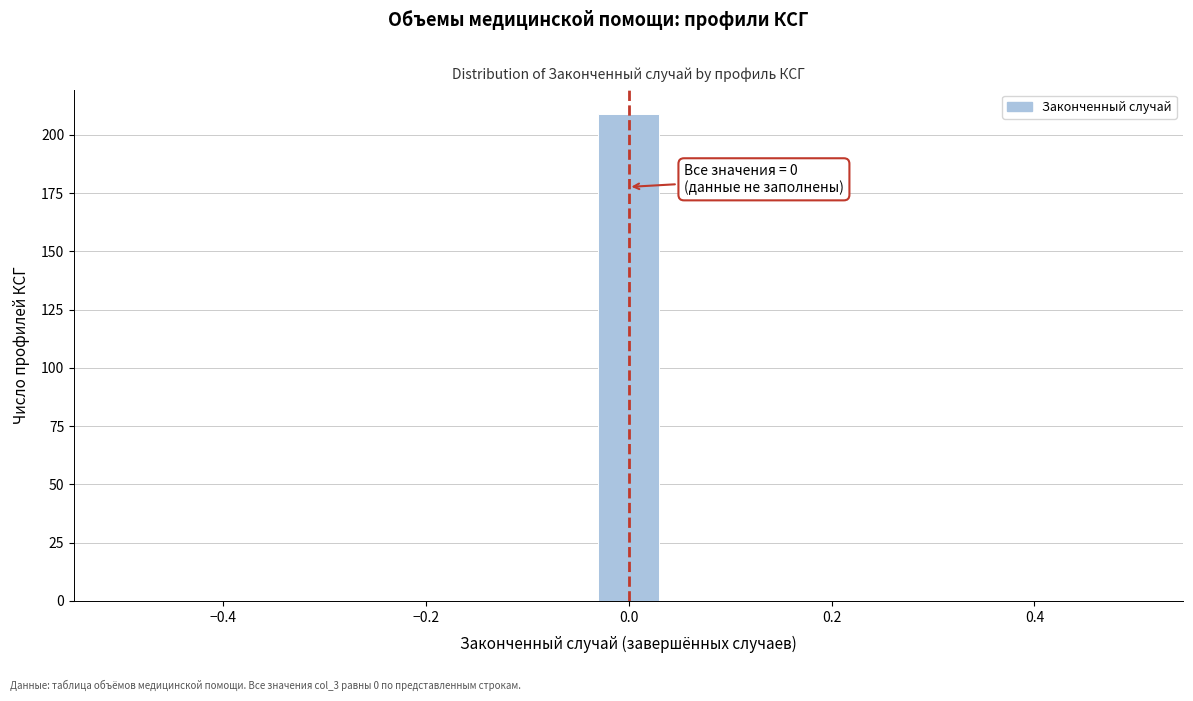

Around what value on the x-axis is the tallest bar? Give the approximate position of its centre, as read against the axis.

0.00